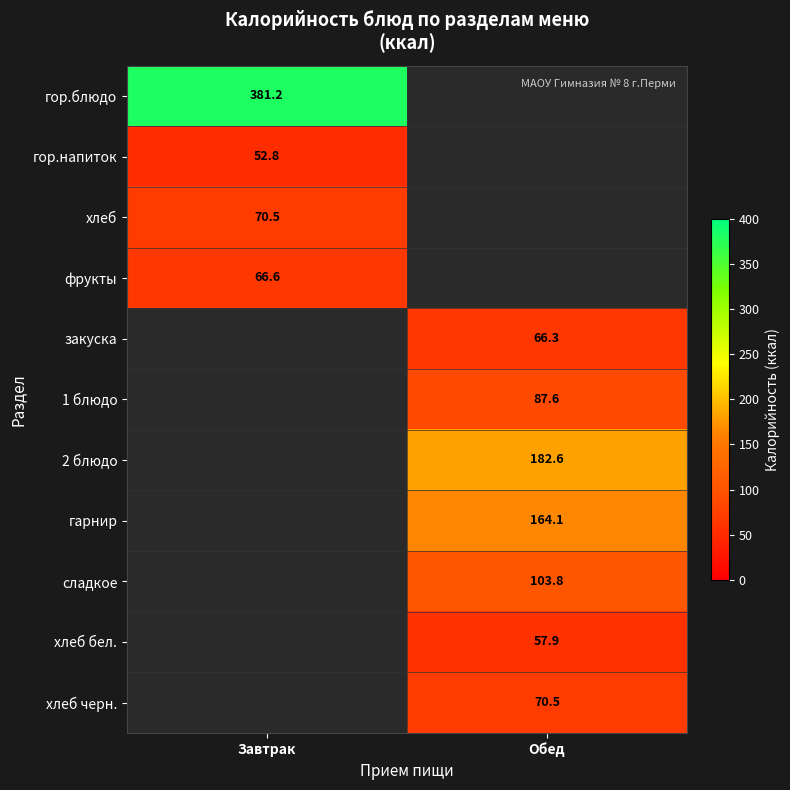

What is the maximum value shown in the chart?

381.2